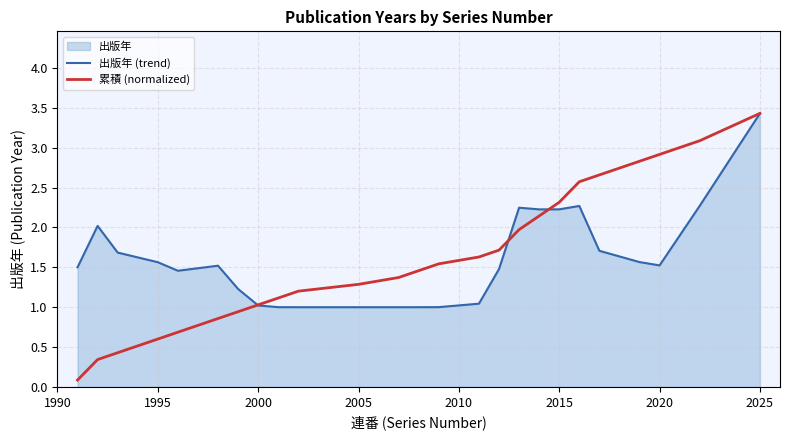

Does the chart display data point markers on the line(s)?

No